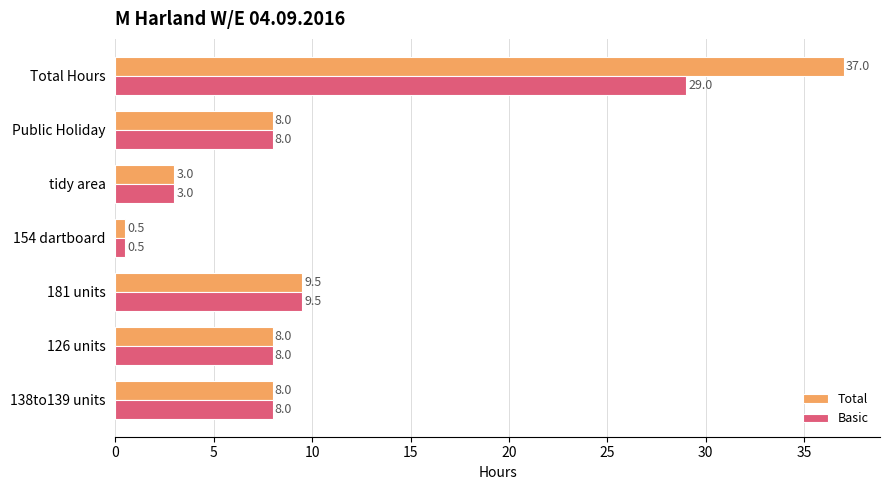

Which category has the lowest value in the Total series?

154 dartboard